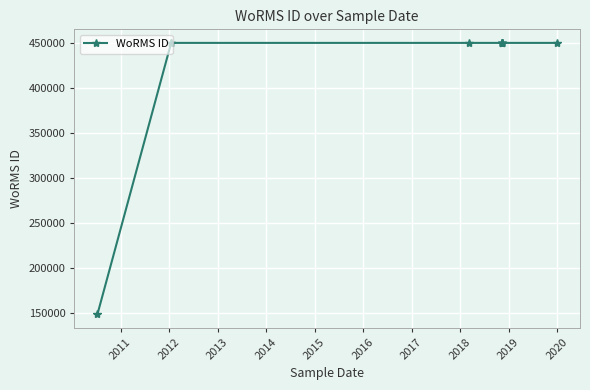

What is the difference between the second highest and minimum values?

301609